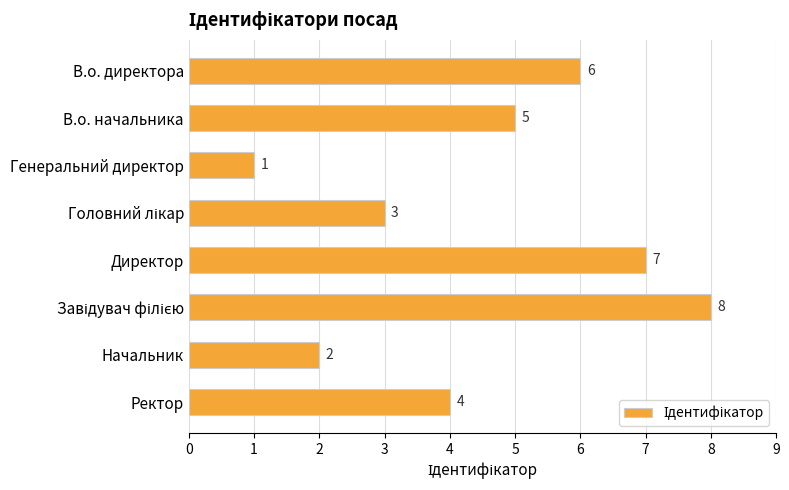

Reading bottom to top, transcribe all the data shown in this chart.

4	2	8	7	3	1	5	6